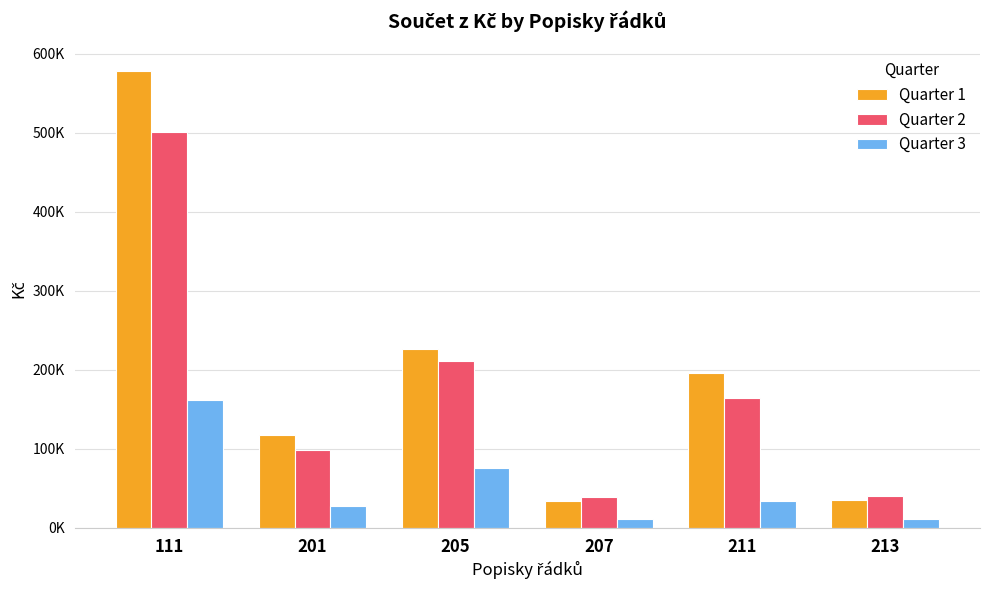

What is the value of the Quarter 2 bar at the 2nd from the left?

98722.8